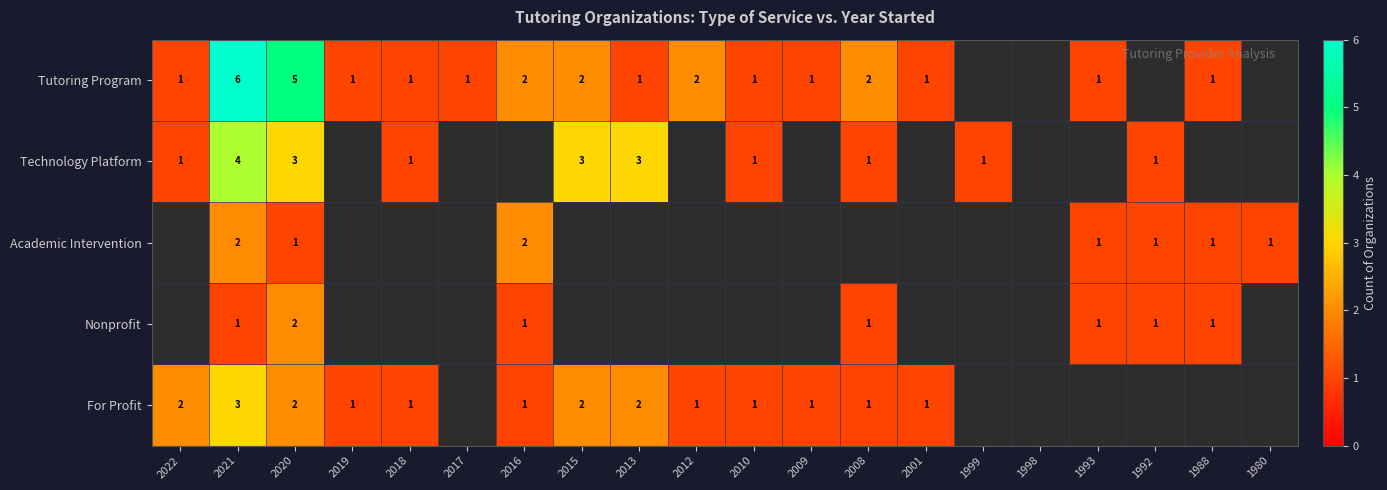

The For Profit series shows 1 at 2019. True or false?

True